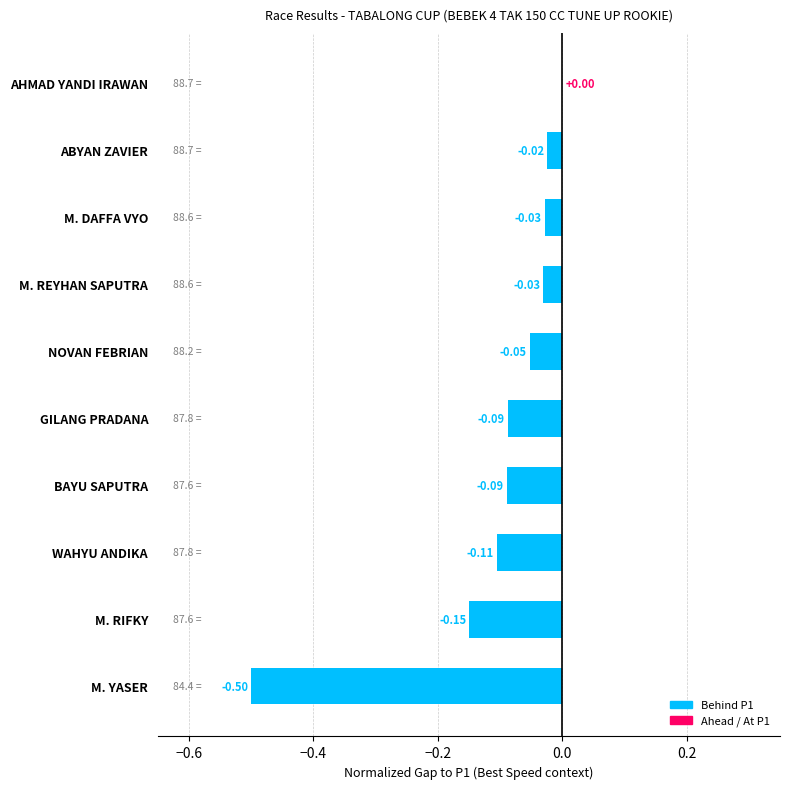

Which category has the highest value across all series?

AHMAD YANDI IRAWAN